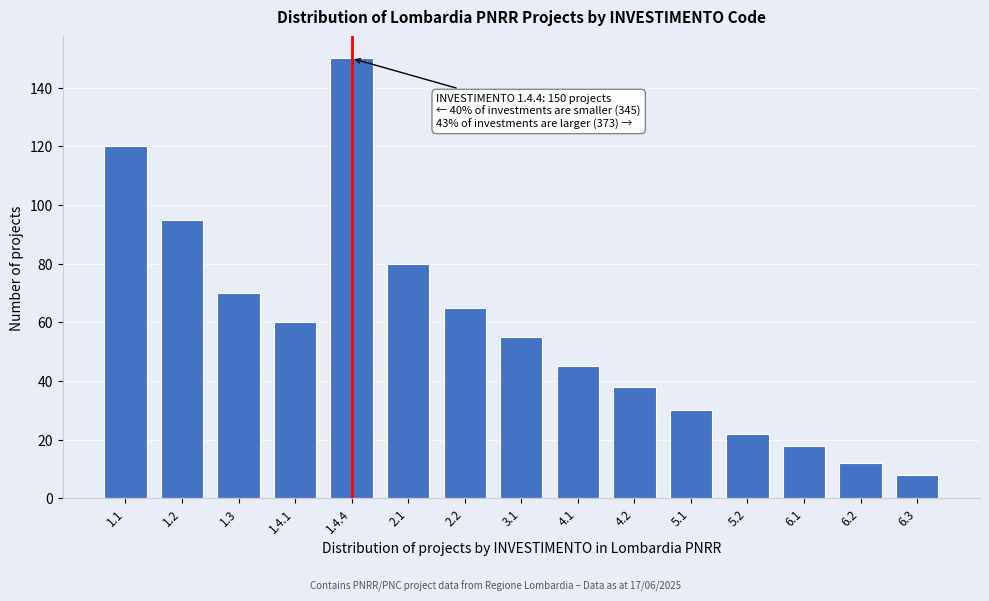

Reading right to left, list all the values displayed in this chart.

8	12	18	22	30	38	45	55	65	80	150	60	70	95	120